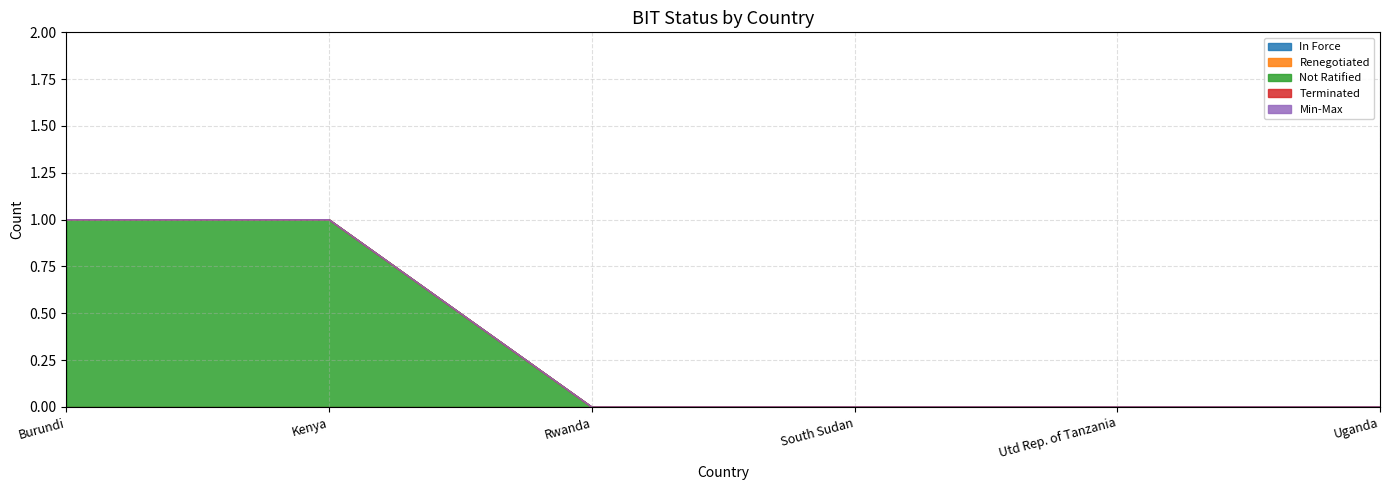

List the series in order of their peak value, lowest first.

In Force, Renegotiated, Terminated, Min-Max, Not Ratified